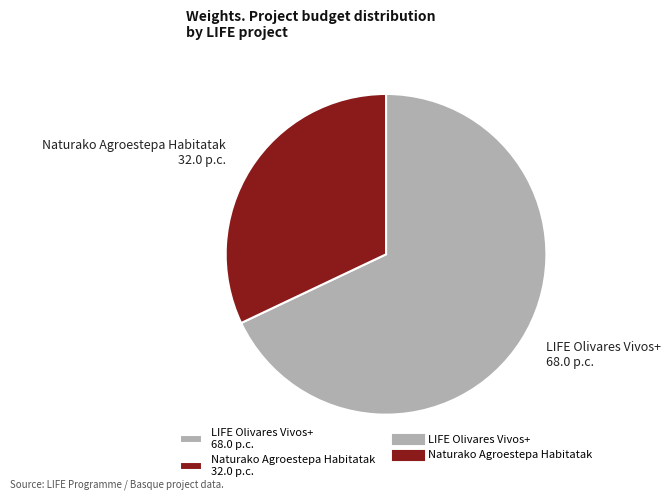

Combined, do LIFE Olivares Vivos+ 68.0 p.c. and Naturako Agroestepa Habitatak 32.0 p.c. account for over 50%?

Yes